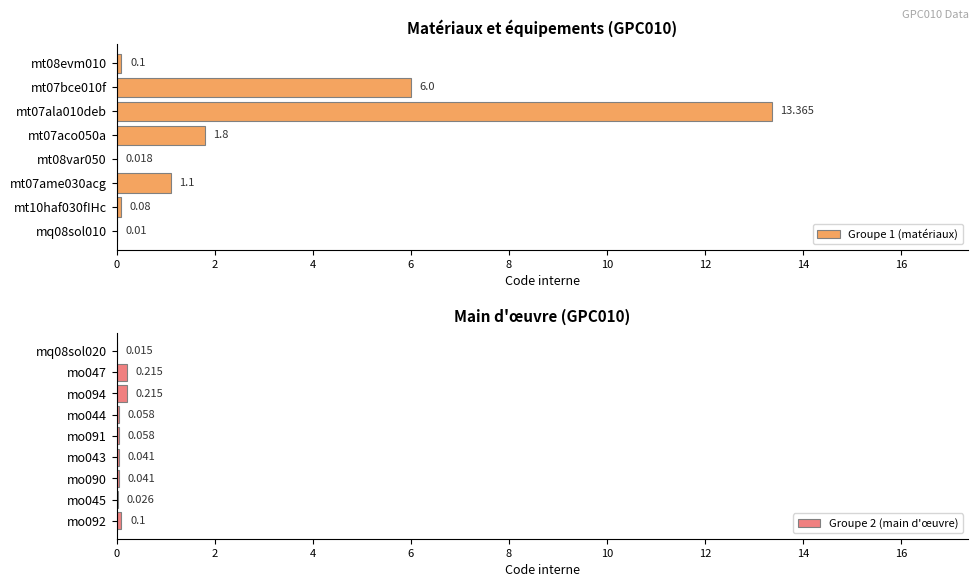

Is it true that the value at mt07bce010f is 6.0?

True